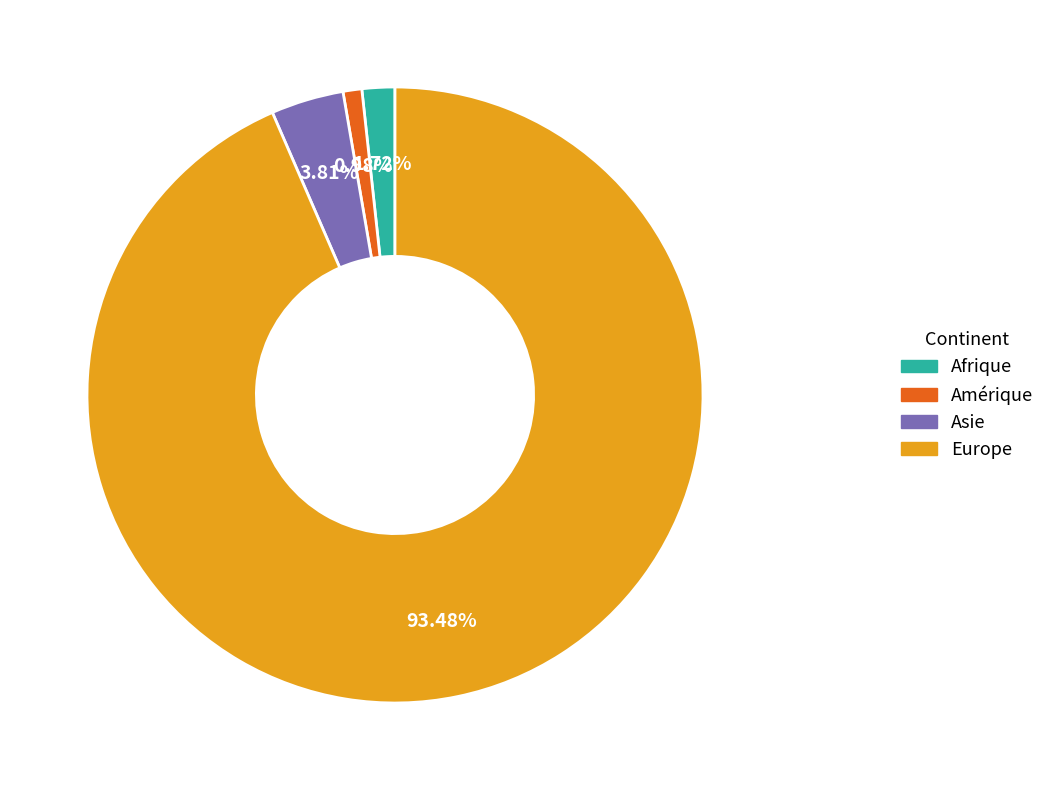

What is the majority slice?

Europe